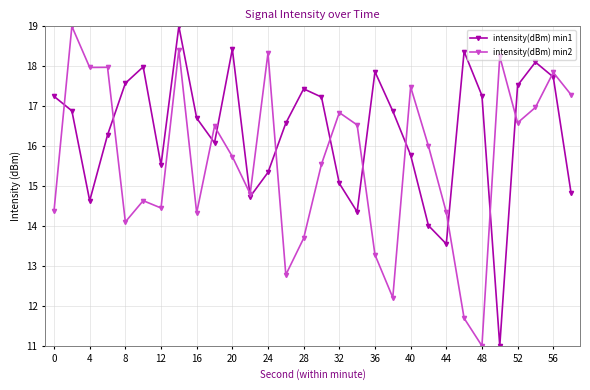

What is the average value of the intensity(dBm) min2 series?

15.6